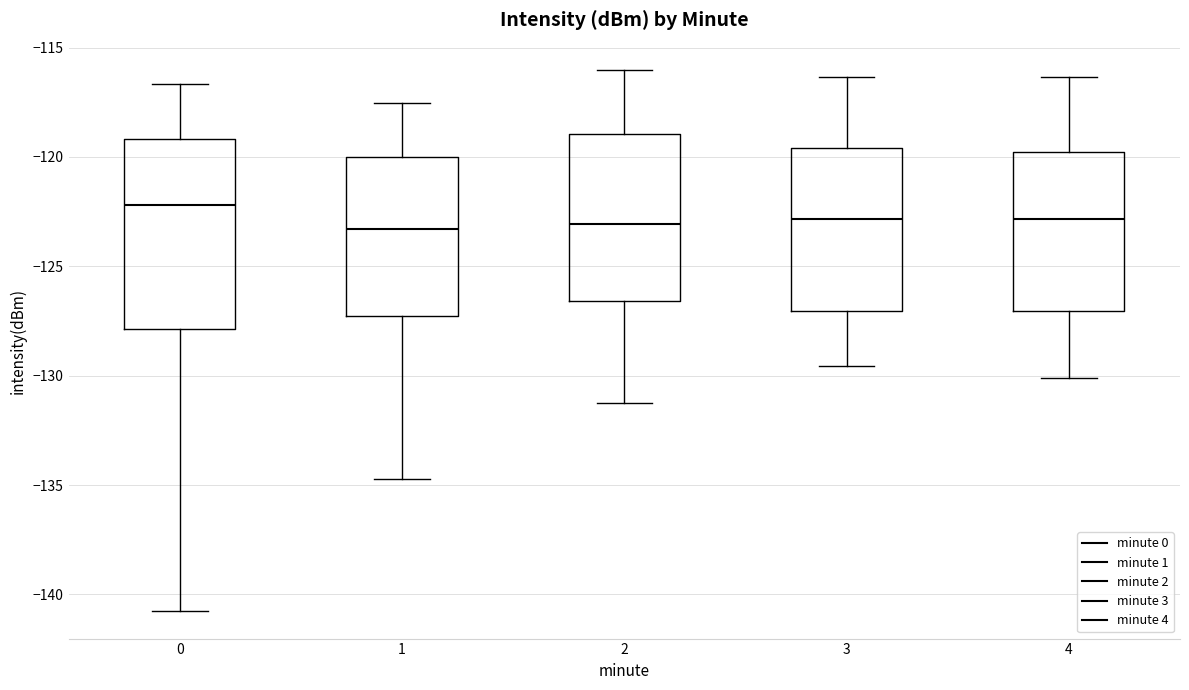

Reading left to right, transcribe this box plot: for each box, give where its median line is, the range the box spans, and where its two whiskers end, as read against the y-axis. The values are not printed on the chart, so give them approximately, as read against the axis.

0: median -122.0, box -128.0 to -119.0, whiskers -141.0 to -116.5
1: median -123.5, box -127.5 to -120.0, whiskers -134.5 to -117.5
2: median -123.0, box -126.5 to -119.0, whiskers -131.0 to -116.0
3: median -123.0, box -127.0 to -119.5, whiskers -129.5 to -116.5
4: median -123.0, box -127.0 to -120.0, whiskers -130.0 to -116.5